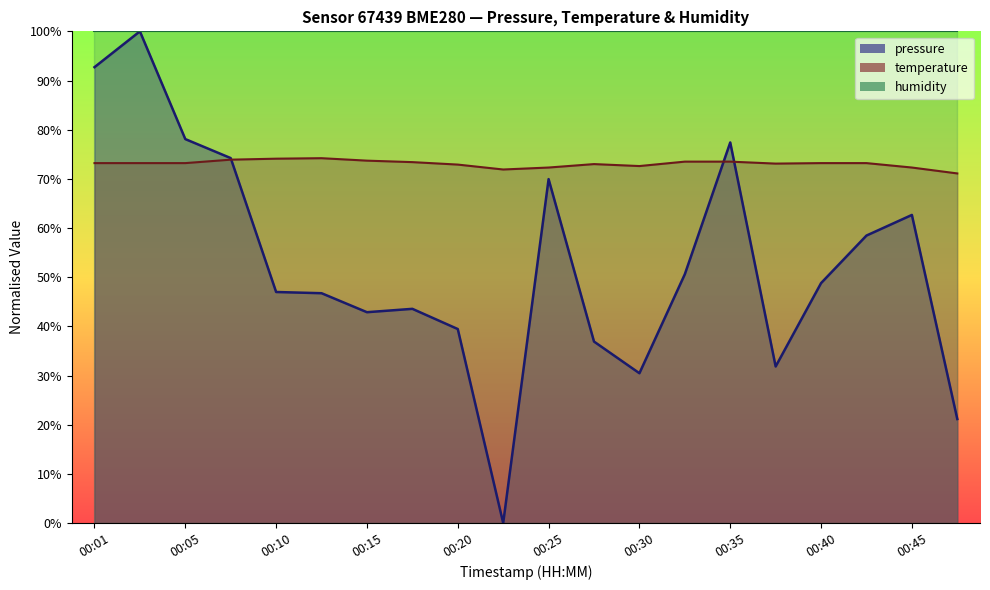

Which series changed the most between 00:18 and 00:32?

pressure